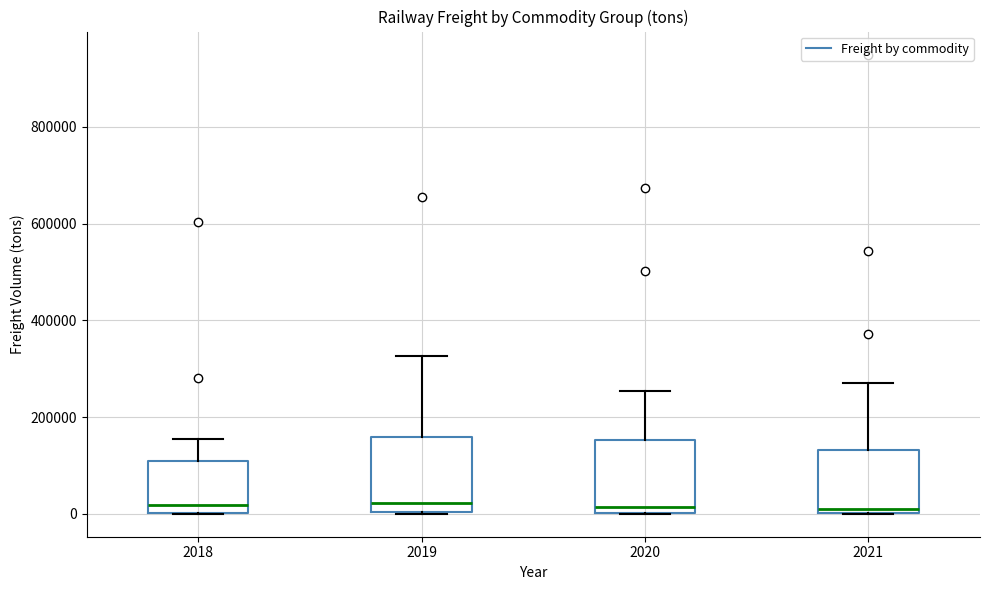

Where does the upper whisker of the box at x = 2018 end on the y-axis? The values are not printed on the chart, so give them approximately, as read against the axis.

160000